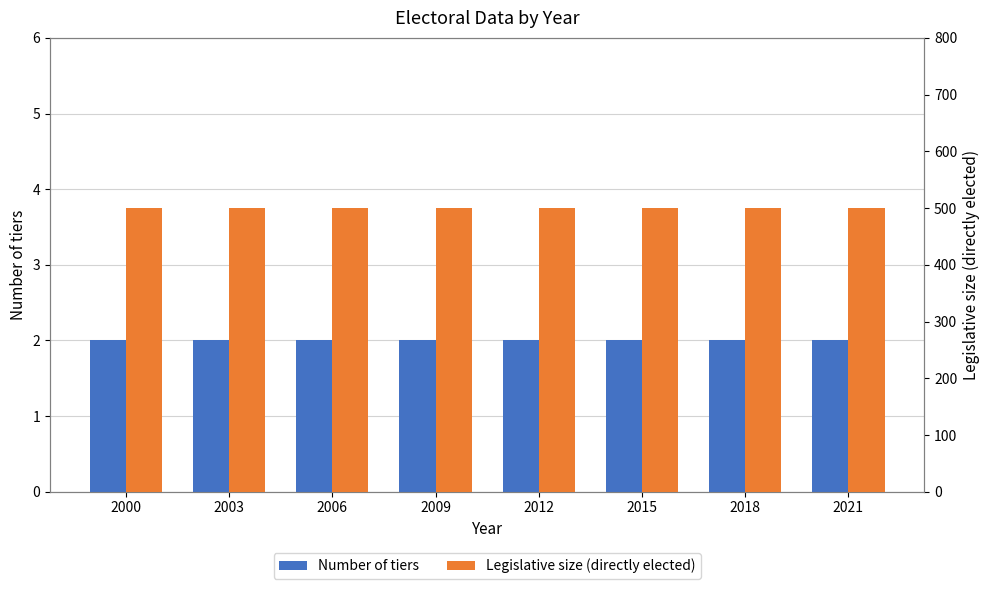

Is it true that Legislative size (directly elected) equals 500 at 2012?

True